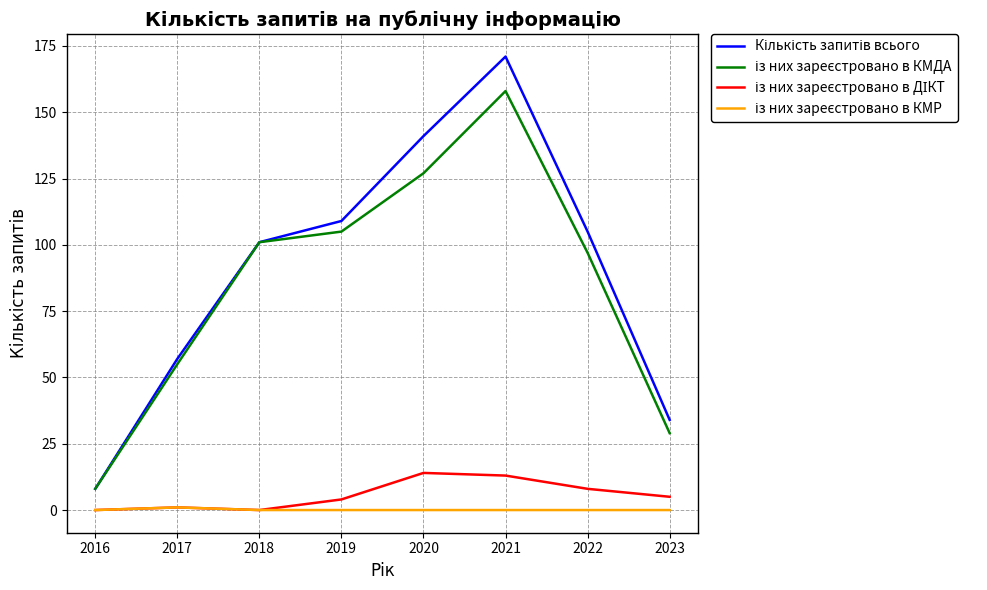

What is the greatest value displayed?

171